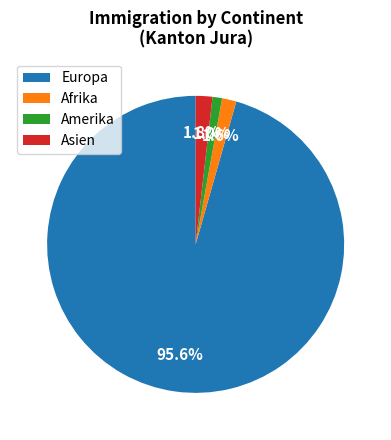

How many segments does this pie chart have?

4